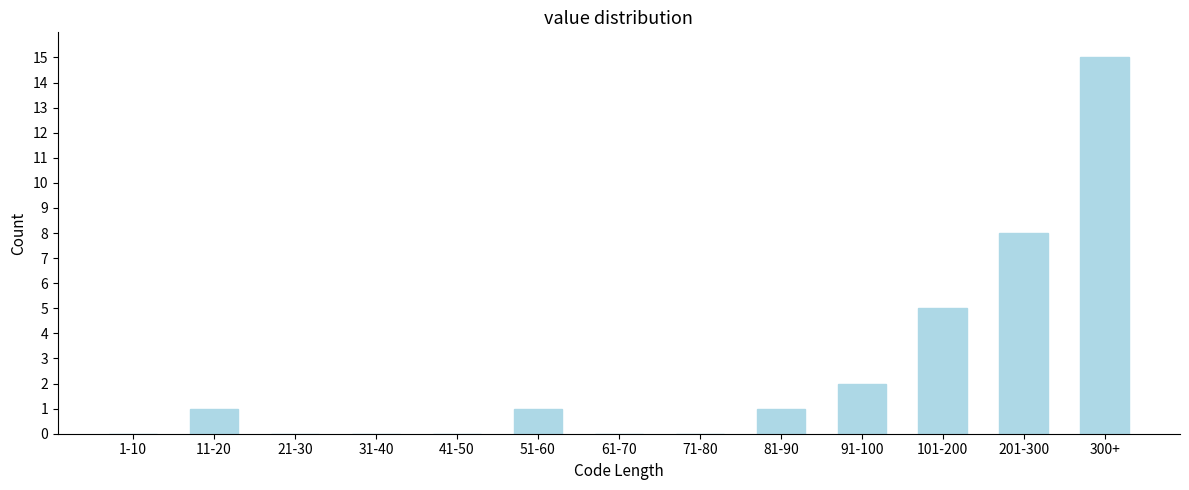

What is the change in value from 1-10 to 51-60?

+1